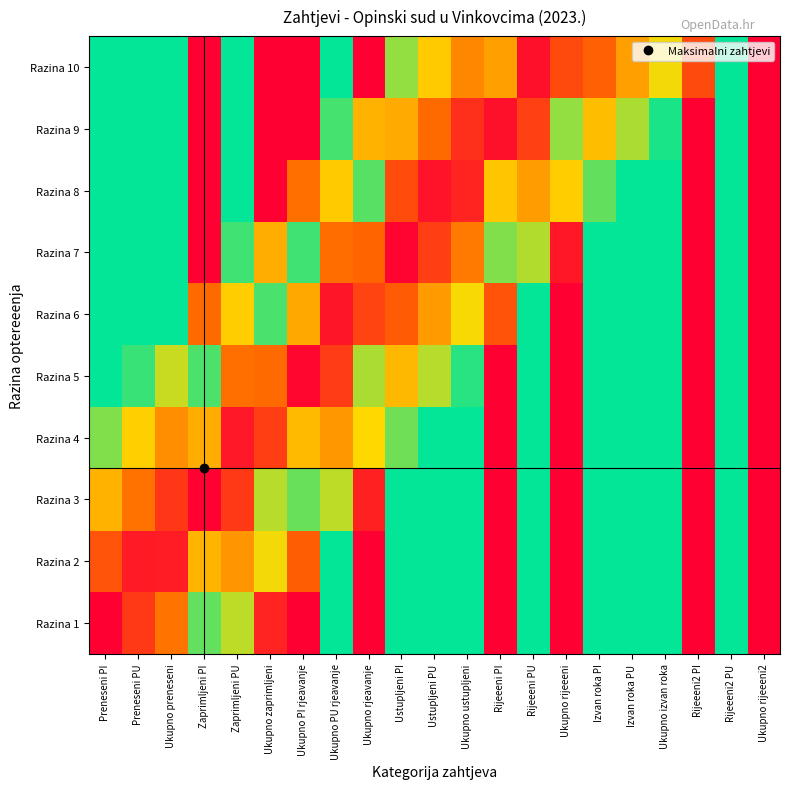

Reading left to right, transcribe all the data shown in this chart.

Razina 1: Preneseni PI=0.0	Preneseni PU=0.1	Ukupno preneseni=0.2	Zaprimljeni PI=0.6	Zaprimljeni PU=0.4	Ukupno zaprimljeni=0.9	Ukupno PI rjeavanje=1.0	Ukupno PU rjeavanje=0.5	Ukupno rjeavanje=1.0	Ustupljeni PI=0.5	Ustupljeni PU=0.5	Ukupno ustupljeni=0.5	Rijeeeni PI=1.0	Rijeeeni PU=0.5	Ukupno rijeeeni=1.0	Izvan roka PI=0.5	Izvan roka PU=0.5	Ukupno izvan roka=0.5	Rijeeeni2 PI=1.0	Rijeeeni2 PU=0.5	Ukupno rijeeeni2=1.0
Razina 2: Preneseni PI=0.1	Preneseni PU=0.0	Ukupno preneseni=0.0	Zaprimljeni PI=0.3	Zaprimljeni PU=0.2	Ukupno zaprimljeni=0.7	Ukupno PI rjeavanje=0.8	Ukupno PU rjeavanje=0.5	Ukupno rjeavanje=1.0	Ustupljeni PI=0.5	Ustupljeni PU=0.5	Ukupno ustupljeni=0.5	Rijeeeni PI=1.0	Rijeeeni PU=0.5	Ukupno rijeeeni=1.0	Izvan roka PI=0.5	Izvan roka PU=0.5	Ukupno izvan roka=0.5	Rijeeeni2 PI=1.0	Rijeeeni2 PU=0.5	Ukupno rijeeeni2=1.0
Razina 3: Preneseni PI=0.3	Preneseni PU=0.2	Ukupno preneseni=0.1	Zaprimljeni PI=0.0	Zaprimljeni PU=0.1	Ukupno zaprimljeni=0.4	Ukupno PI rjeavanje=0.6	Ukupno PU rjeavanje=0.4	Ukupno rjeavanje=0.9	Ustupljeni PI=0.5	Ustupljeni PU=0.5	Ukupno ustupljeni=0.5	Rijeeeni PI=1.0	Rijeeeni PU=0.5	Ukupno rijeeeni=1.0	Izvan roka PI=0.5	Izvan roka PU=0.5	Ukupno izvan roka=0.5	Rijeeeni2 PI=1.0	Rijeeeni2 PU=0.5	Ukupno rijeeeni2=1.0
Razina 4: Preneseni PI=0.4	Preneseni PU=0.3	Ukupno preneseni=0.2	Zaprimljeni PI=0.3	Zaprimljeni PU=0.0	Ukupno zaprimljeni=0.1	Ukupno PI rjeavanje=0.3	Ukupno PU rjeavanje=0.2	Ukupno rjeavanje=0.7	Ustupljeni PI=0.4	Ustupljeni PU=0.5	Ukupno ustupljeni=0.5	Rijeeeni PI=1.0	Rijeeeni PU=0.5	Ukupno rijeeeni=1.0	Izvan roka PI=0.5	Izvan roka PU=0.5	Ukupno izvan roka=0.5	Rijeeeni2 PI=1.0	Rijeeeni2 PU=0.5	Ukupno rijeeeni2=1.0
Razina 5: Preneseni PI=0.5	Preneseni PU=0.5	Ukupno preneseni=0.4	Zaprimljeni PI=0.5	Zaprimljeni PU=0.2	Ukupno zaprimljeni=0.2	Ukupno PI rjeavanje=0.0	Ukupno PU rjeavanje=0.1	Ukupno rjeavanje=0.4	Ustupljeni PI=0.3	Ustupljeni PU=0.4	Ukupno ustupljeni=0.5	Rijeeeni PI=1.0	Rijeeeni PU=0.5	Ukupno rijeeeni=1.0	Izvan roka PI=0.5	Izvan roka PU=0.5	Ukupno izvan roka=0.5	Rijeeeni2 PI=1.0	Rijeeeni2 PU=0.5	Ukupno rijeeeni2=1.0
Razina 6: Preneseni PI=0.5	Preneseni PU=0.5	Ukupno preneseni=0.5	Zaprimljeni PI=0.8	Zaprimljeni PU=0.3	Ukupno zaprimljeni=0.5	Ukupno PI rjeavanje=0.3	Ukupno PU rjeavanje=0.0	Ukupno rjeavanje=0.1	Ustupljeni PI=0.1	Ustupljeni PU=0.2	Ukupno ustupljeni=0.3	Rijeeeni PI=0.9	Rijeeeni PU=0.5	Ukupno rijeeeni=1.0	Izvan roka PI=0.5	Izvan roka PU=0.5	Ukupno izvan roka=0.5	Rijeeeni2 PI=1.0	Rijeeeni2 PU=0.5	Ukupno rijeeeni2=1.0
Razina 7: Preneseni PI=0.5	Preneseni PU=0.5	Ukupno preneseni=0.5	Zaprimljeni PI=1.0	Zaprimljeni PU=0.5	Ukupno zaprimljeni=0.7	Ukupno PI rjeavanje=0.5	Ukupno PU rjeavanje=0.2	Ukupno rjeavanje=0.2	Ustupljeni PI=0.0	Ustupljeni PU=0.1	Ukupno ustupljeni=0.2	Rijeeeni PI=0.6	Rijeeeni PU=0.4	Ukupno rijeeeni=1.0	Izvan roka PI=0.5	Izvan roka PU=0.5	Ukupno izvan roka=0.5	Rijeeeni2 PI=1.0	Rijeeeni2 PU=0.5	Ukupno rijeeeni2=1.0
Razina 8: Preneseni PI=0.5	Preneseni PU=0.5	Ukupno preneseni=0.5	Zaprimljeni PI=1.0	Zaprimljeni PU=0.5	Ukupno zaprimljeni=1.0	Ukupno PI rjeavanje=0.8	Ukupno PU rjeavanje=0.3	Ukupno rjeavanje=0.4	Ustupljeni PI=0.1	Ustupljeni PU=0.0	Ukupno ustupljeni=0.1	Rijeeeni PI=0.3	Rijeeeni PU=0.2	Ukupno rijeeeni=0.7	Izvan roka PI=0.4	Izvan roka PU=0.5	Ukupno izvan roka=0.5	Rijeeeni2 PI=1.0	Rijeeeni2 PU=0.5	Ukupno rijeeeni2=1.0
Razina 9: Preneseni PI=0.5	Preneseni PU=0.5	Ukupno preneseni=0.5	Zaprimljeni PI=1.0	Zaprimljeni PU=0.5	Ukupno zaprimljeni=1.0	Ukupno PI rjeavanje=1.0	Ukupno PU rjeavanje=0.5	Ukupno rjeavanje=0.7	Ustupljeni PI=0.3	Ustupljeni PU=0.2	Ukupno ustupljeni=0.1	Rijeeeni PI=0.0	Rijeeeni PU=0.1	Ukupno rijeeeni=0.4	Izvan roka PI=0.3	Izvan roka PU=0.4	Ukupno izvan roka=0.5	Rijeeeni2 PI=1.0	Rijeeeni2 PU=0.5	Ukupno rijeeeni2=1.0
Razina 10: Preneseni PI=0.5	Preneseni PU=0.5	Ukupno preneseni=0.5	Zaprimljeni PI=1.0	Zaprimljeni PU=0.5	Ukupno zaprimljeni=1.0	Ukupno PI rjeavanje=1.0	Ukupno PU rjeavanje=0.5	Ukupno rjeavanje=1.0	Ustupljeni PI=0.4	Ustupljeni PU=0.3	Ukupno ustupljeni=0.2	Rijeeeni PI=0.3	Rijeeeni PU=0.0	Ukupno rijeeeni=0.1	Izvan roka PI=0.2	Izvan roka PU=0.3	Ukupno izvan roka=0.3	Rijeeeni2 PI=0.9	Rijeeeni2 PU=0.5	Ukupno rijeeeni2=1.0